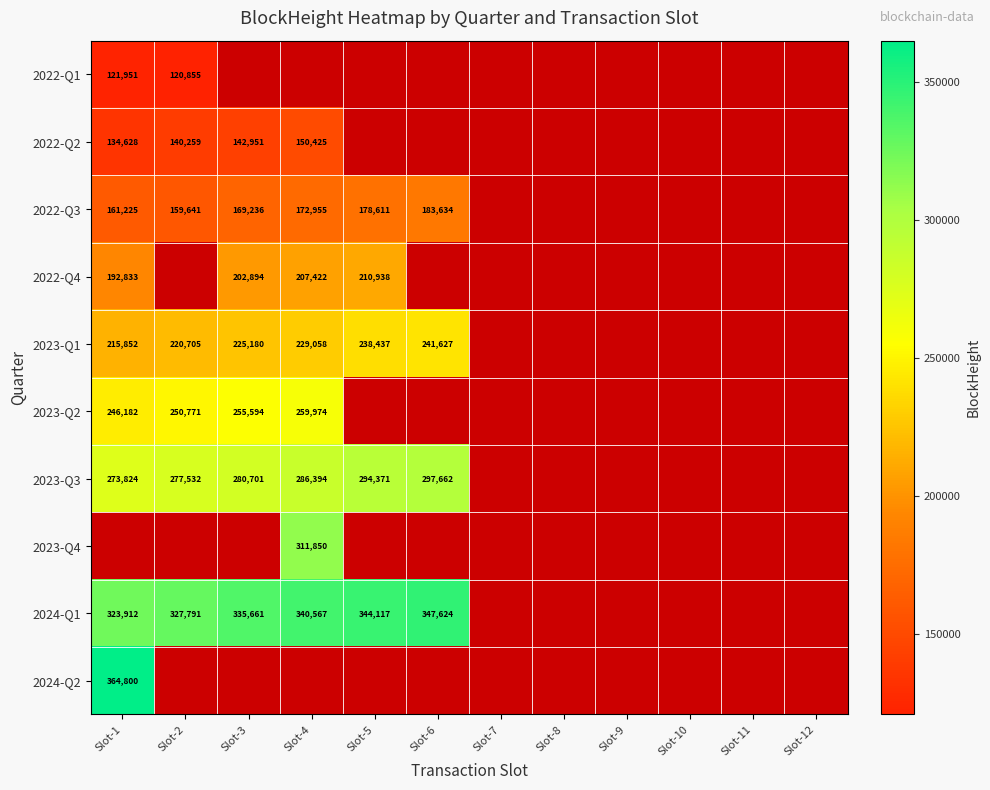

What is the difference between the 2022-Q3 values at Slot-6 and Slot-4?

10679